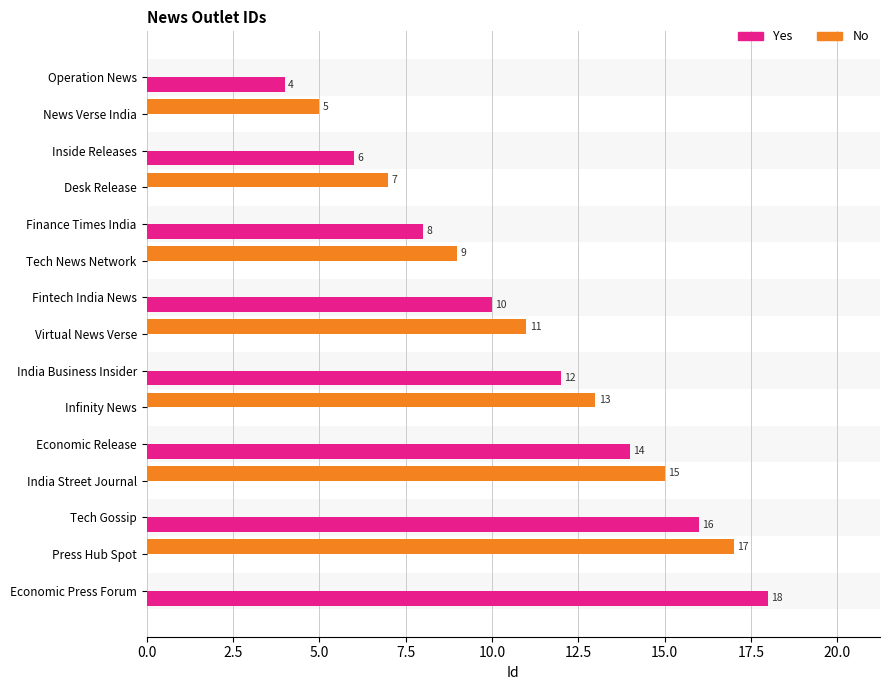

Which series changed the most between Desk Release and Press Hub Spot?

No